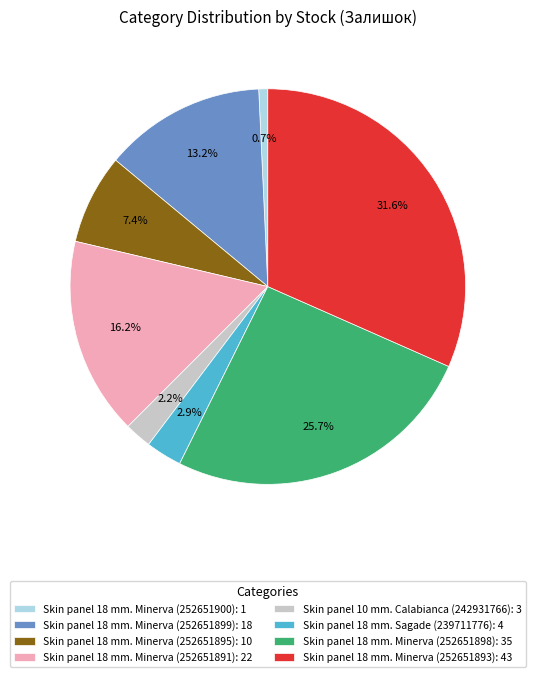

Do Skin panel 10 mm. Calabianca (242931766) and Skin panel 18 mm. Minerva (252651893) together represent more than half of the pie?

No